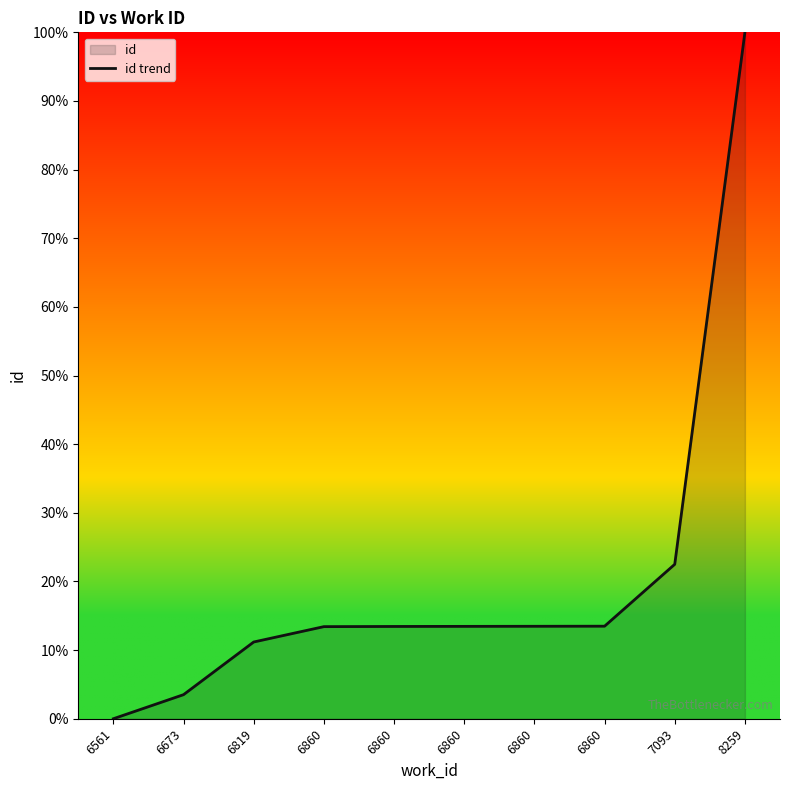

The value at 7093 is 5.7. True or false?

False